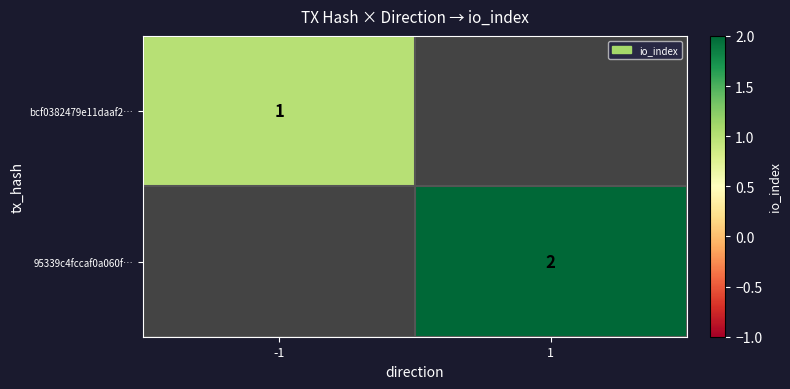

What is the smallest value displayed?

1.0